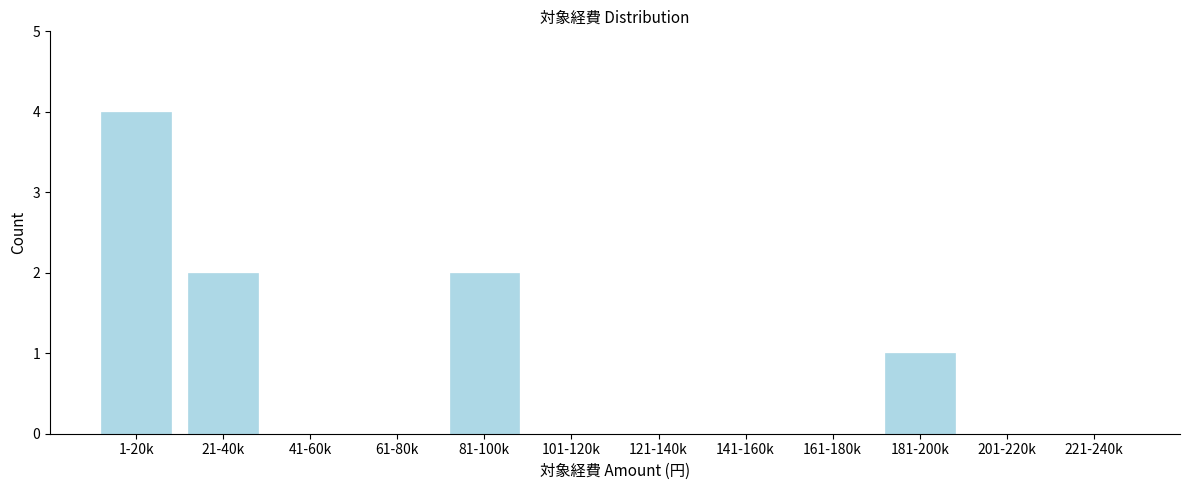

Reading left to right, transcribe all the data shown in this chart.

1-20k=4	21-40k=2	41-60k=0	61-80k=0	81-100k=2	101-120k=0	121-140k=0	141-160k=0	161-180k=0	181-200k=1	201-220k=0	221-240k=0